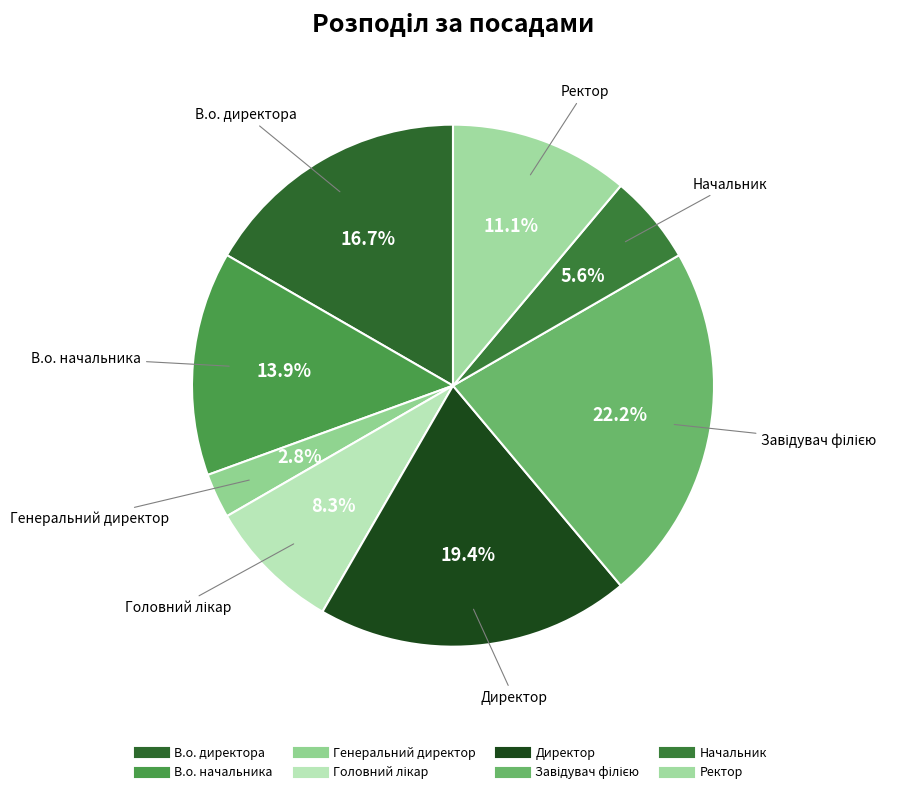

What is the change in value from В.о. начальника to Головний лікар?

-2